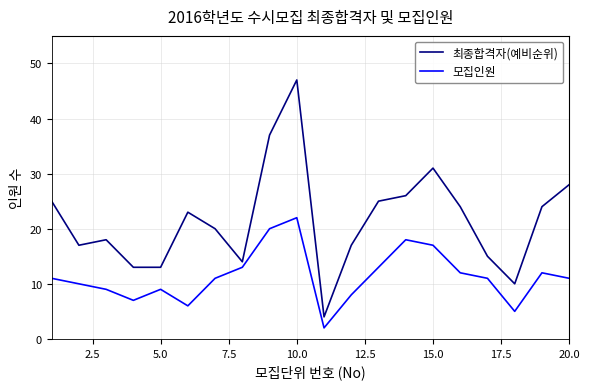

Is this an area chart (filled region under the line)?

No